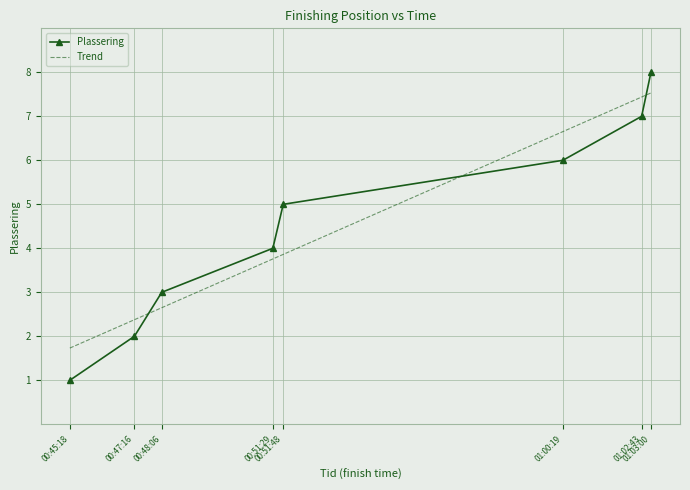

Reading left to right, what are all the values shown in this chart?

00:45:18=1	00:47:16=2	00:48:06=3	00:51:29=4	00:51:48=5	01:00:19=6	01:02:43=7	01:03:00=8